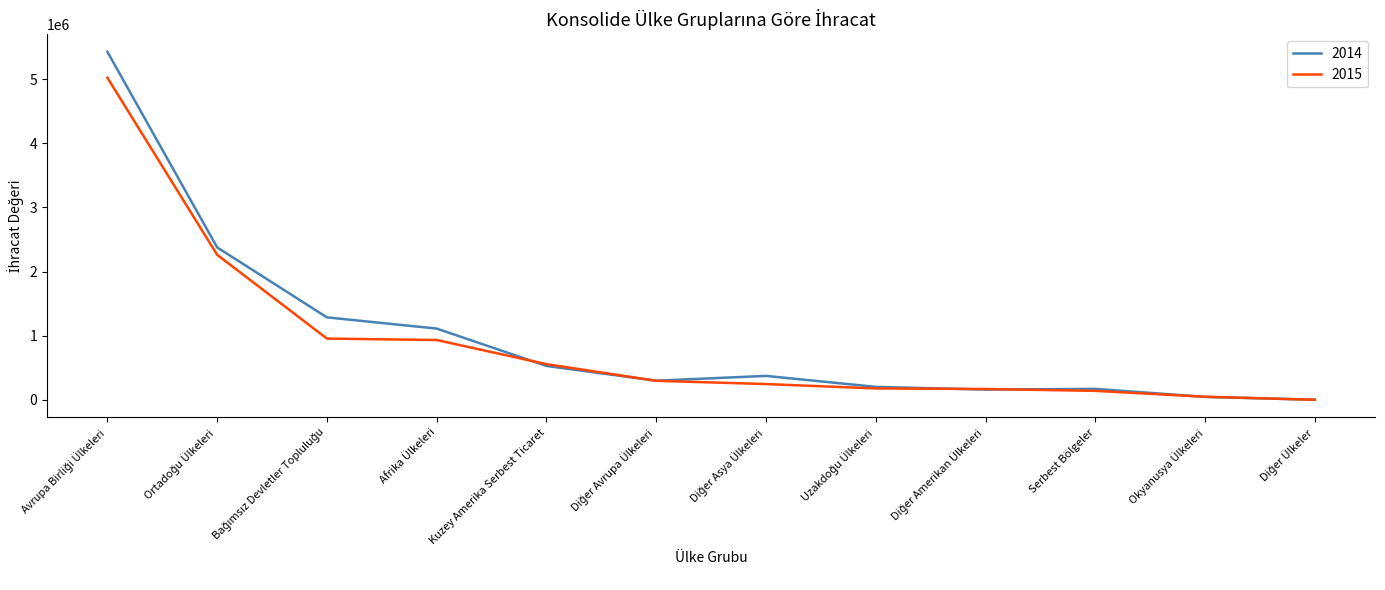

The 2015 series shows 139659.0 at Serbest Bölgeler. True or false?

True